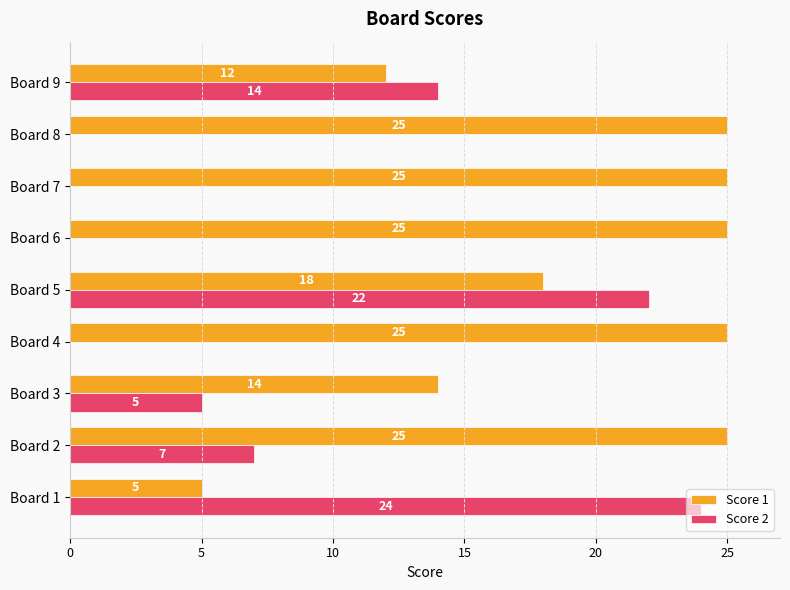

What value does the Score 1 series have at Board 6?

25